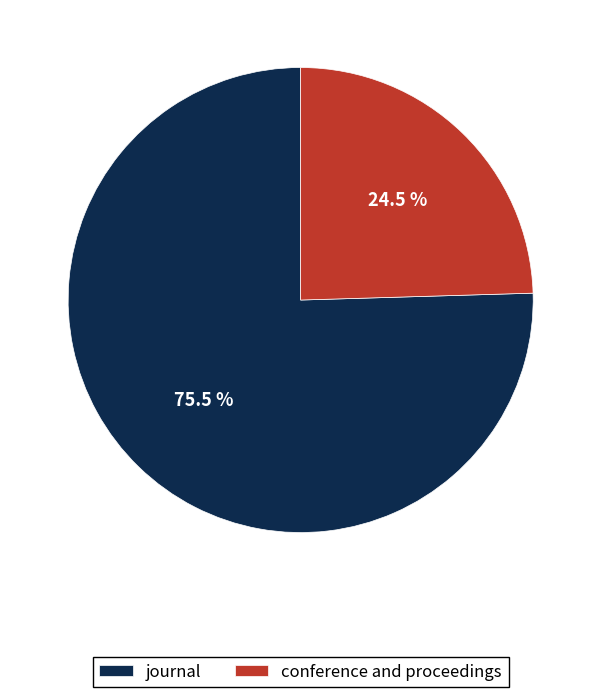

To the nearest percent, what is the average slice percentage?

50%